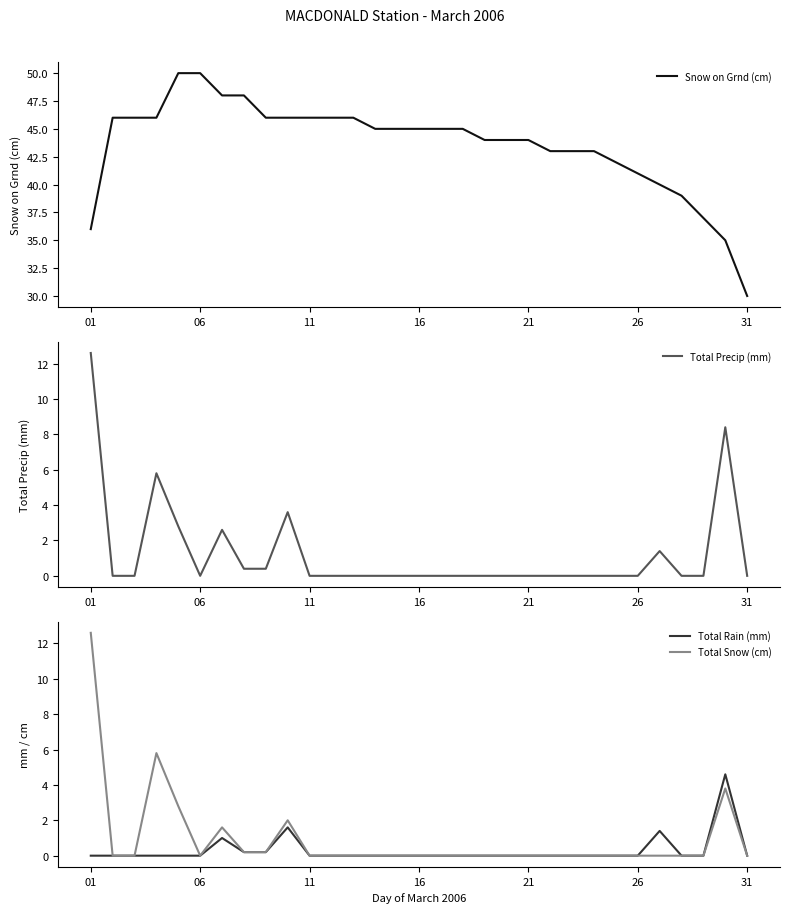

True or false: Snow on Grnd (cm) and Total Snow (cm) intersect in this chart.

False